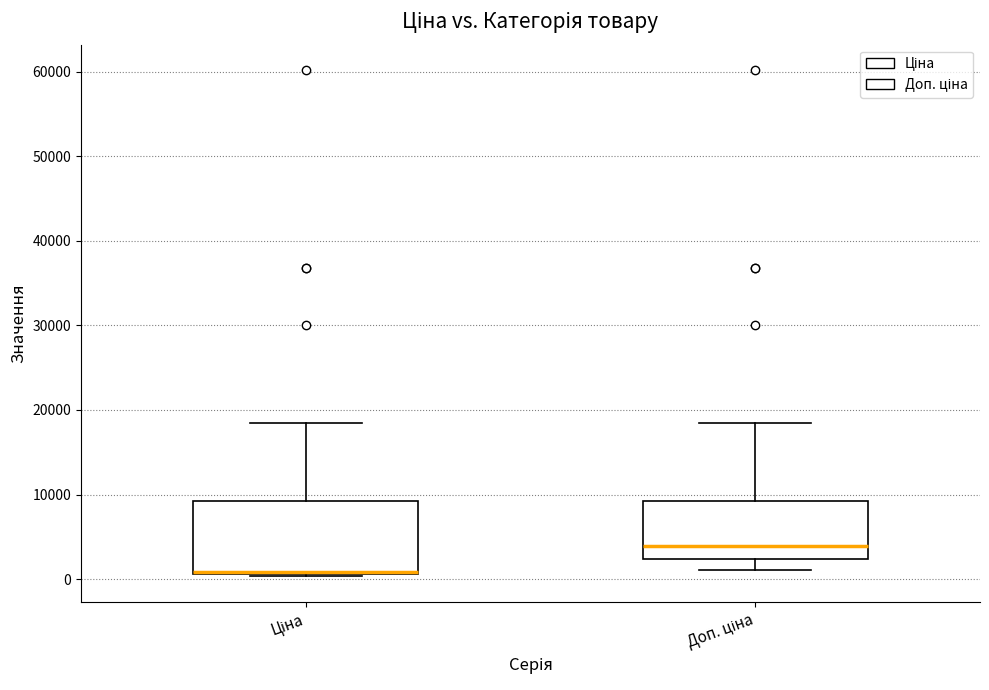

Reading left to right, read every box against the y-axis: the position of its median line, the range the box covers, and the ends of its whiskers. The values are not printed on the chart, so give them approximately, as read against the axis.

Ціна: median 1000 (drawn on the box's lower edge), box 1000 to 9000, whiskers 0 to 18000
Доп. ціна: median 4000, box 2000 to 9000, whiskers 1000 to 18000